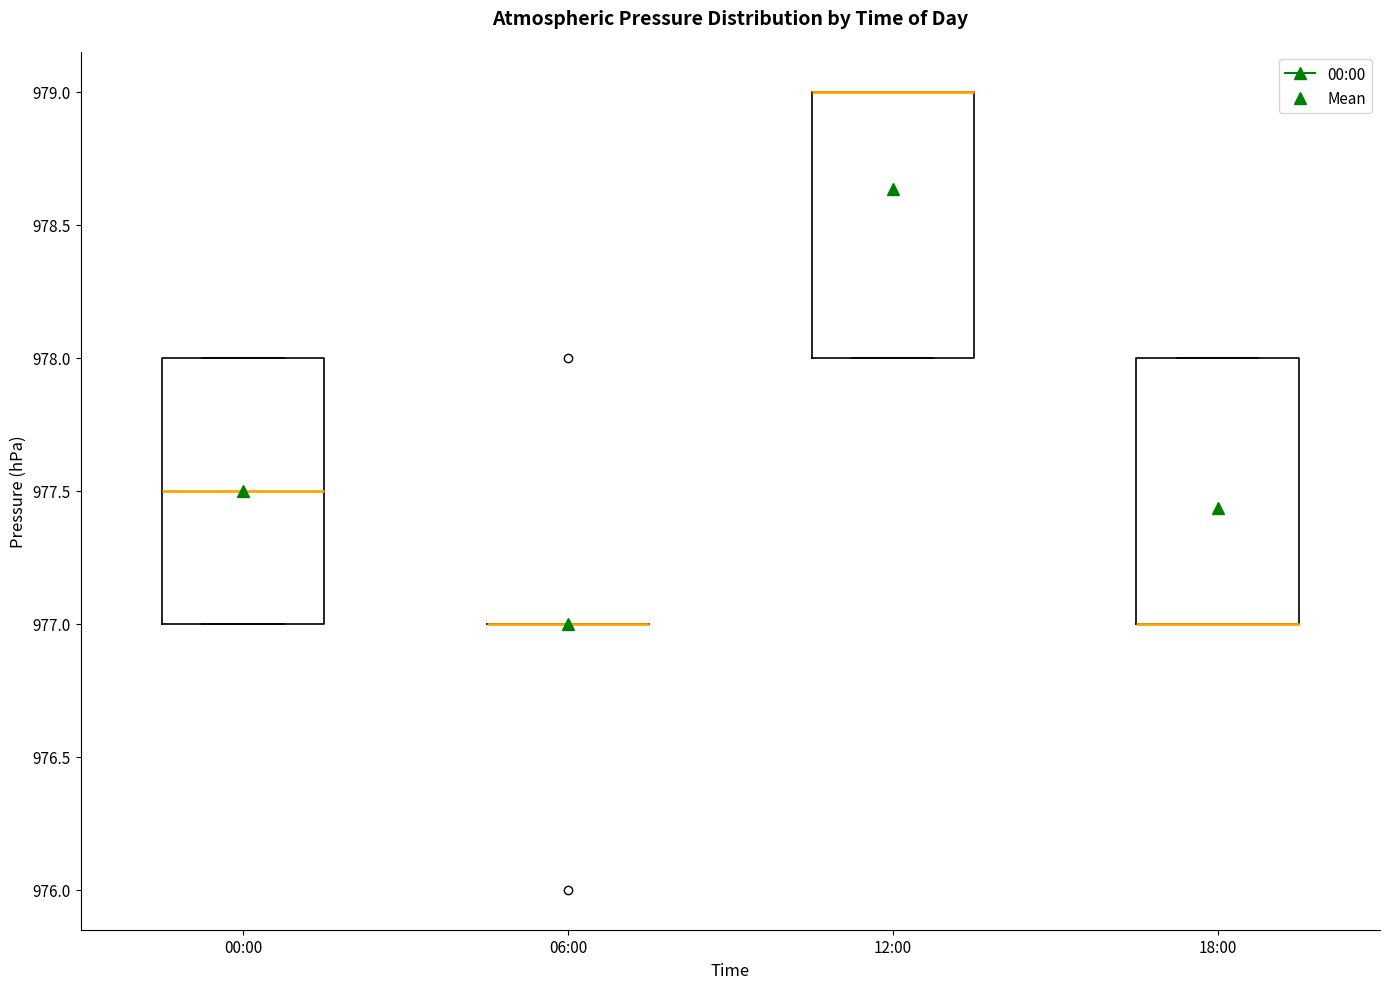

Reading left to right, read every box against the y-axis: the position of its median line, the range the box covers, and the ends of its whiskers. The values are not printed on the chart, so give them approximately, as read against the axis.

00:00: median 977.5, box 977.0 to 978.0, whiskers 977.0 to 978.0
06:00: box collapsed to a line at 977.0, whiskers 977.0 to 977.0
12:00: median 979.0 (drawn on the box's upper edge), box 978.0 to 979.0, whiskers 978.0 to 979.0
18:00: median 977.0 (drawn on the box's lower edge), box 977.0 to 978.0, whiskers 977.0 to 978.0